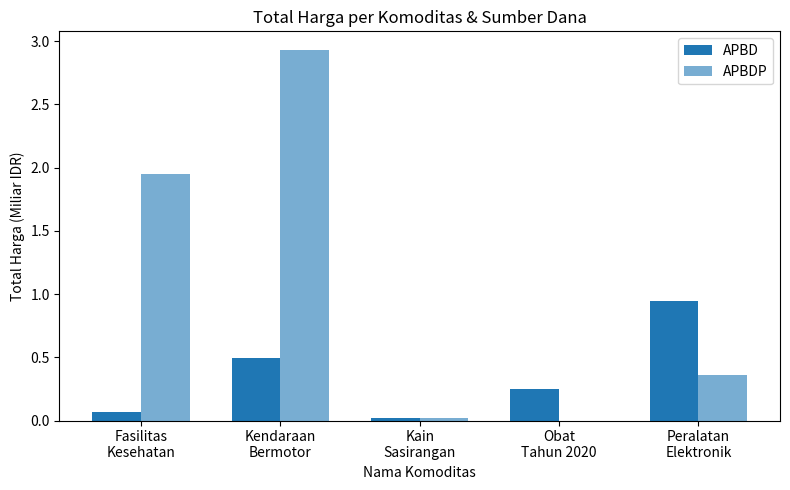

What is the difference between the APBDP values at Kendaraan
Bermotor and Fasilitas
Kesehatan?

1.0